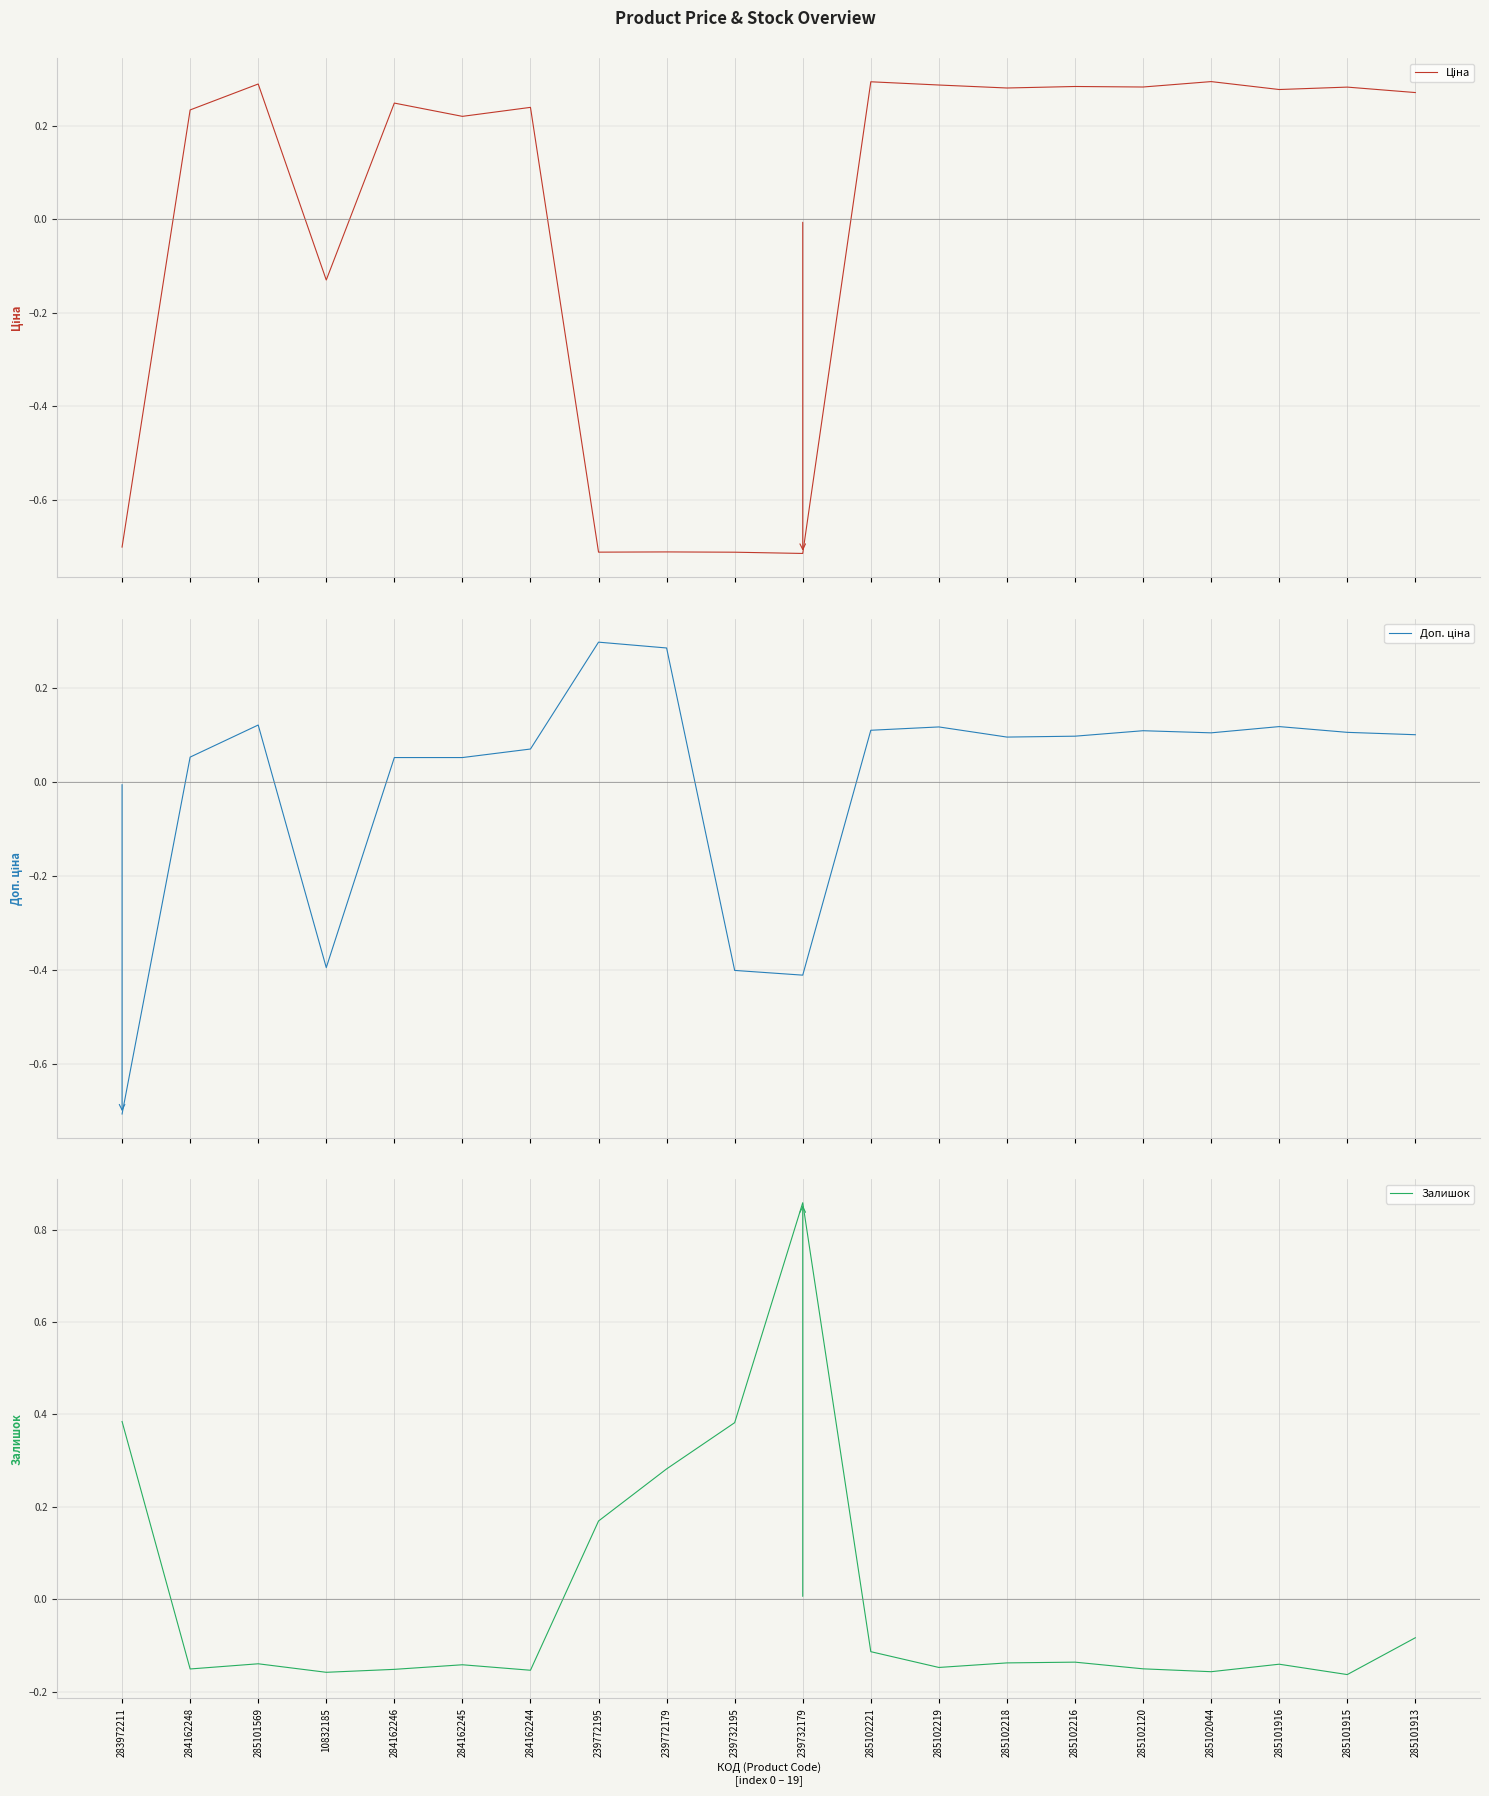

Count the number of data series in this chart.

3